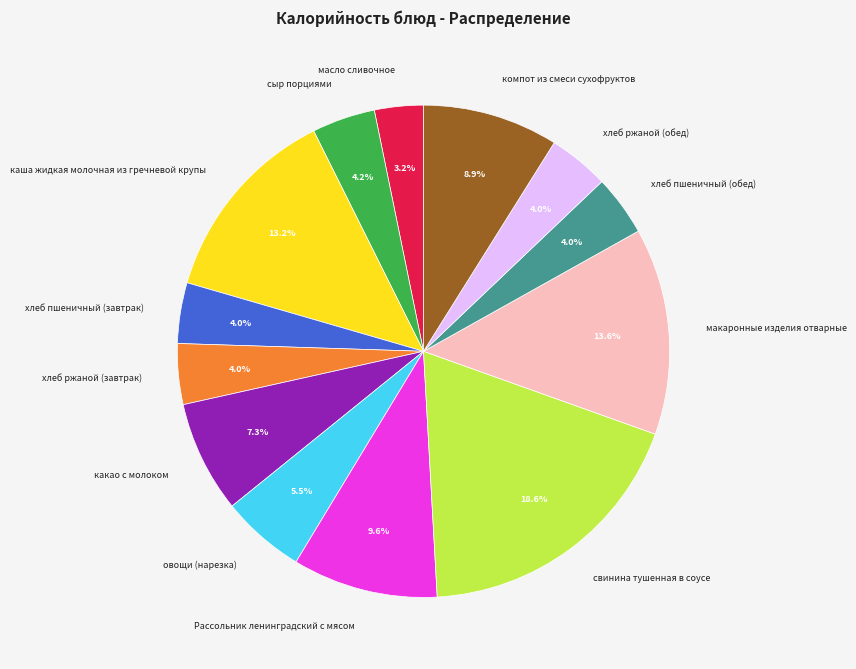

Is масло сливочное the majority of the pie?

No